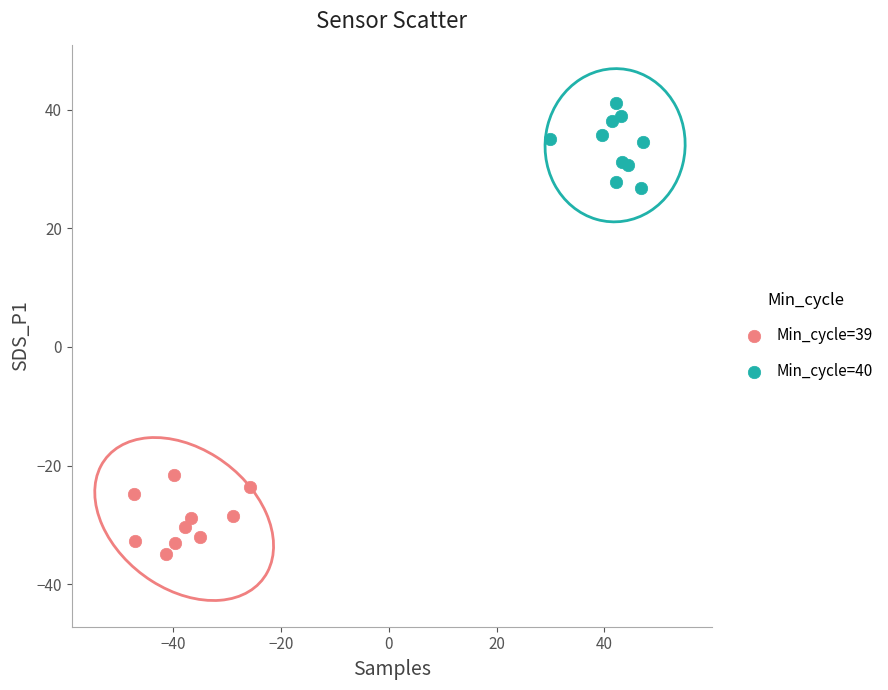

Which series has the largest Y range (max minus min)?

Min_cycle=40